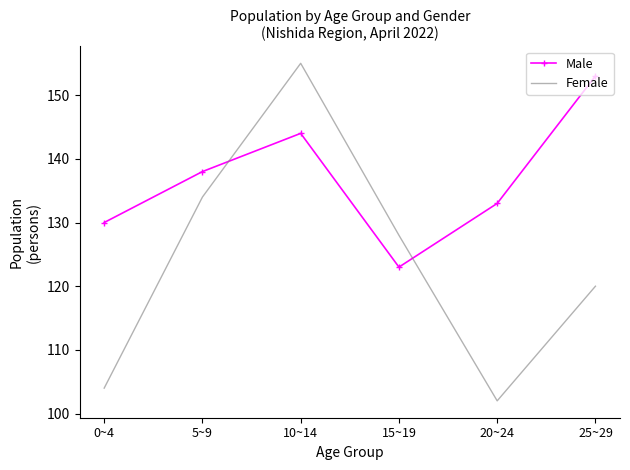

What position from the right is 0~4?

6